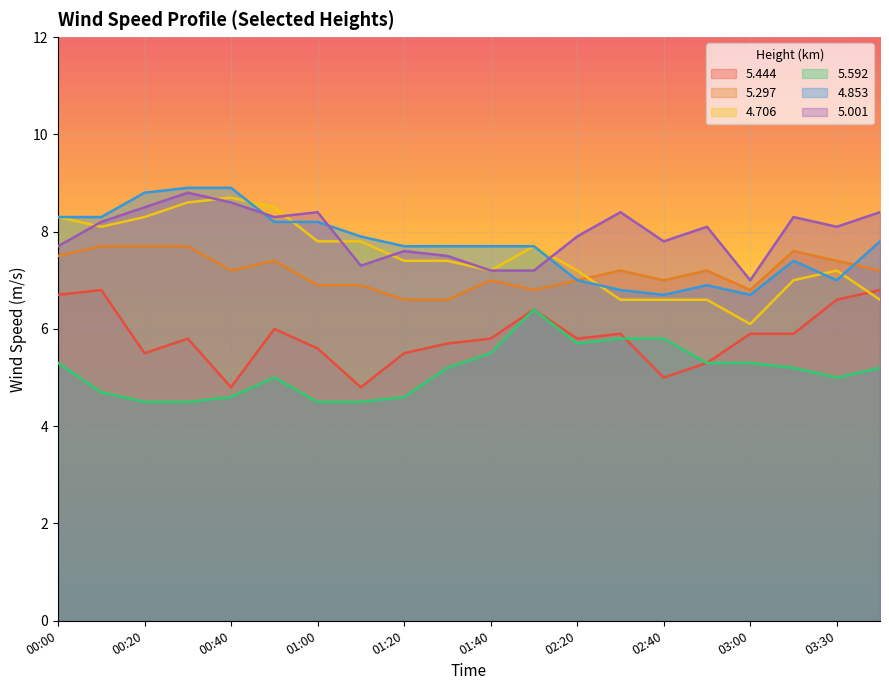

True or false:   5.592 and   5.297 cross at least once.

False